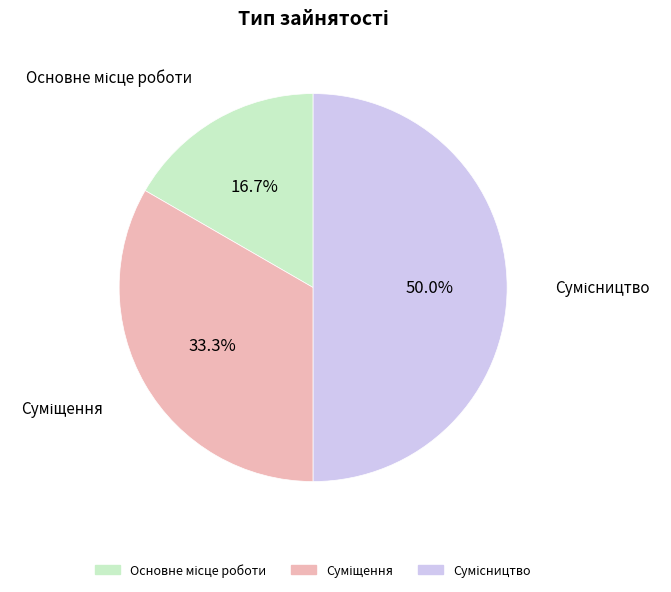

What is the smallest slice in the pie chart?

Основне місце роботи